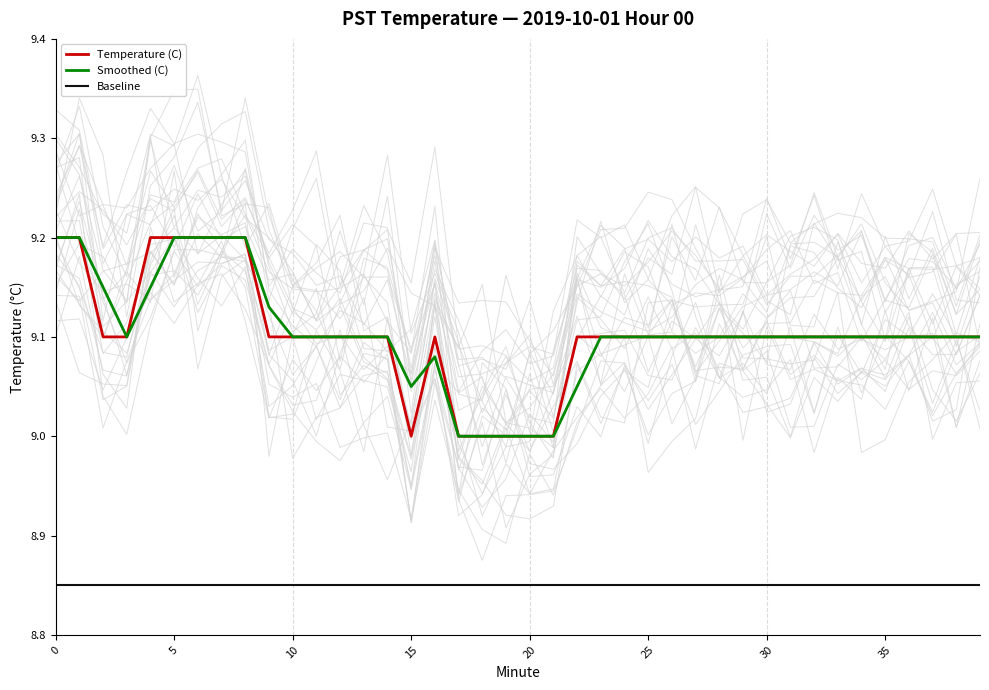

True or false: Baseline and Smoothed (C) intersect in this chart.

False